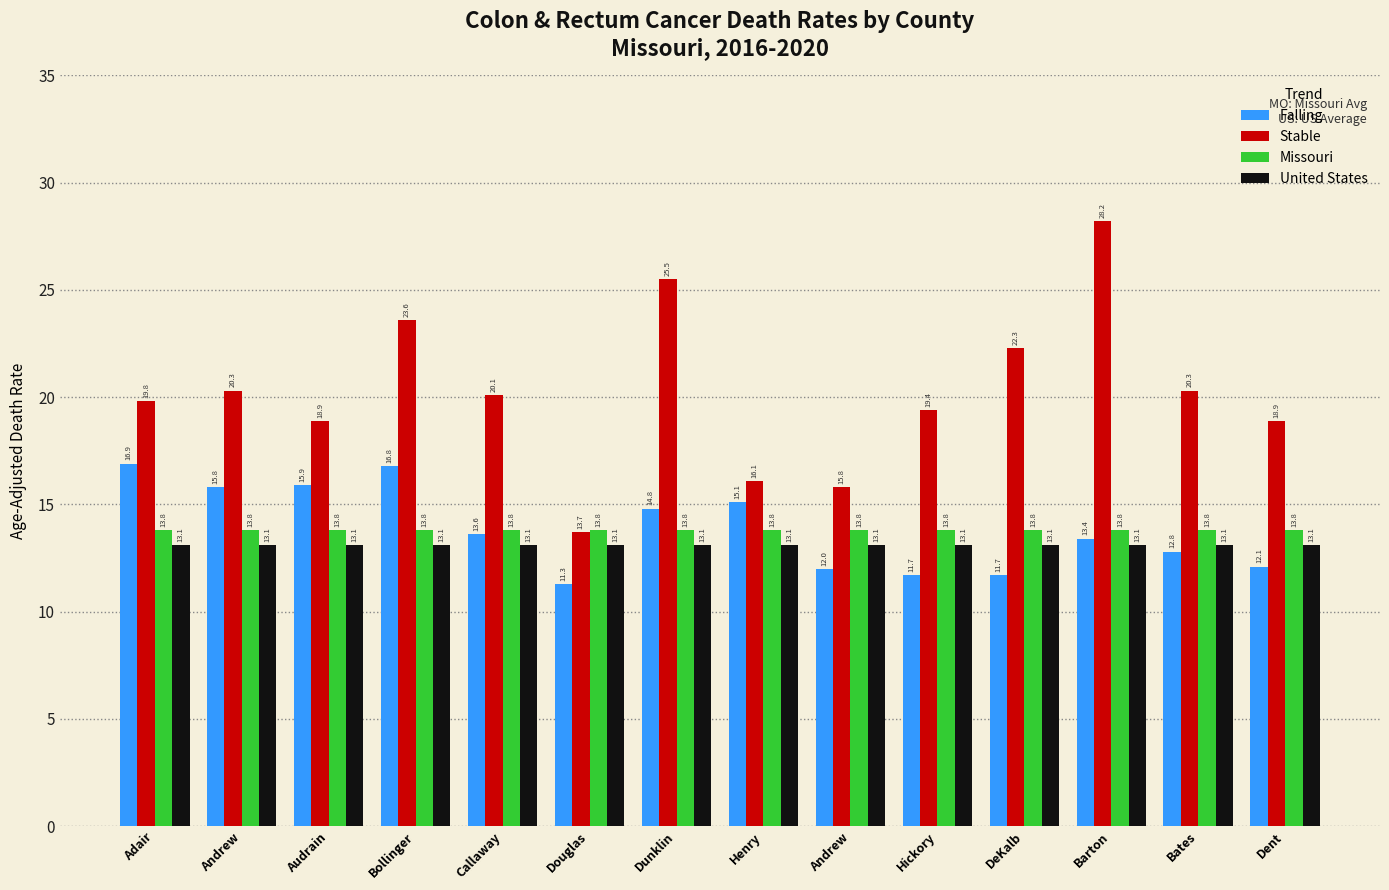

Does the chart contain any negative values?

No